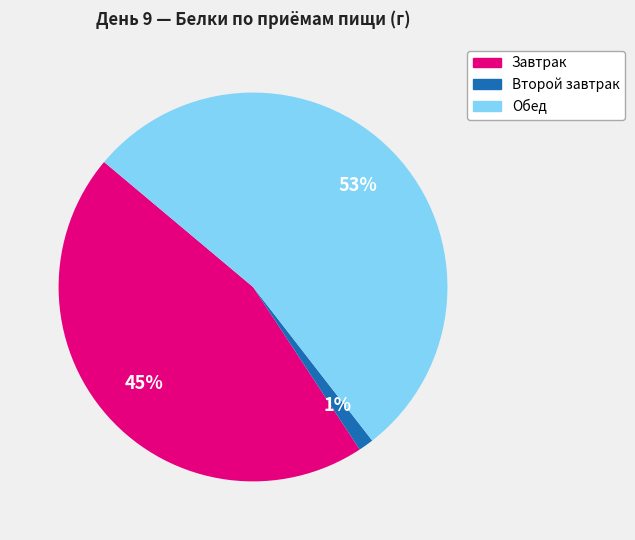

To the nearest percent, what is the difference between the Второй завтрак and Завтрак slice percentages?

44%